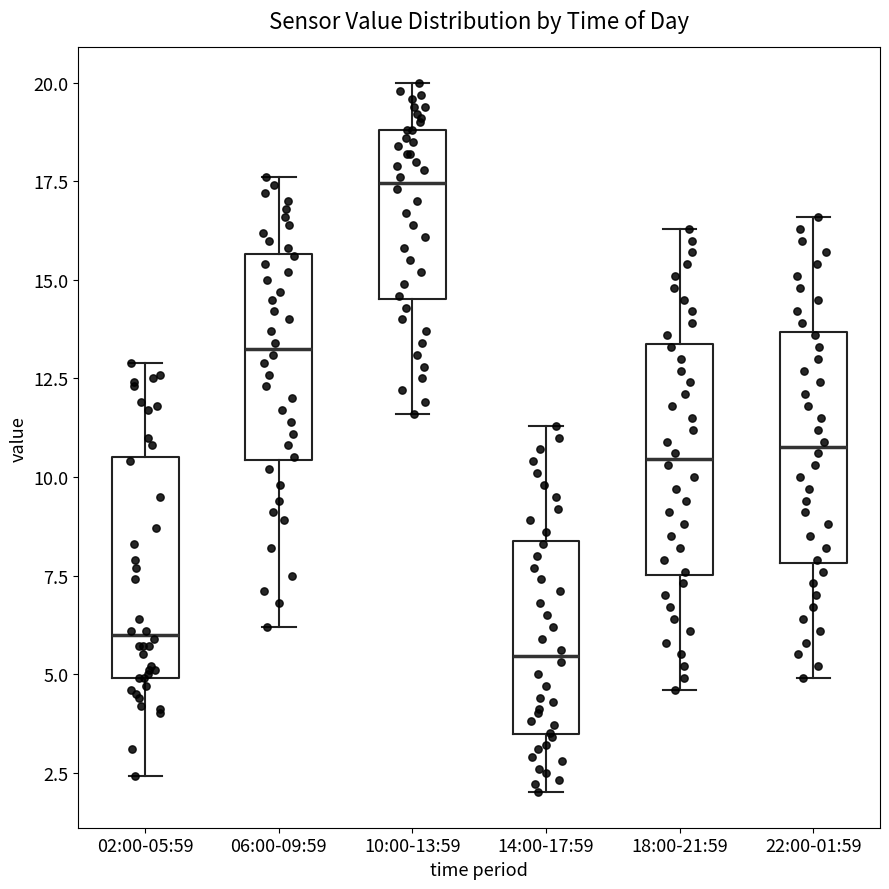

Reading left to right, transcribe this box plot: for each box, give where its median line is, the range the box spans, and where its two whiskers end, as read against the y-axis. The values are not printed on the chart, so give them approximately, as read against the axis.

02:00-05:59: median 6.0, box 5.0 to 10.5, whiskers 2.5 to 13.0
06:00-09:59: median 13.5, box 10.5 to 15.5, whiskers 6.0 to 17.5
10:00-13:59: median 17.5, box 14.5 to 19.0, whiskers 11.5 to 20.0
14:00-17:59: median 5.5, box 3.5 to 8.5, whiskers 2.0 to 11.5
18:00-21:59: median 10.5, box 7.5 to 13.5, whiskers 4.5 to 16.5
22:00-01:59: median 11.0, box 8.0 to 13.5, whiskers 5.0 to 16.5